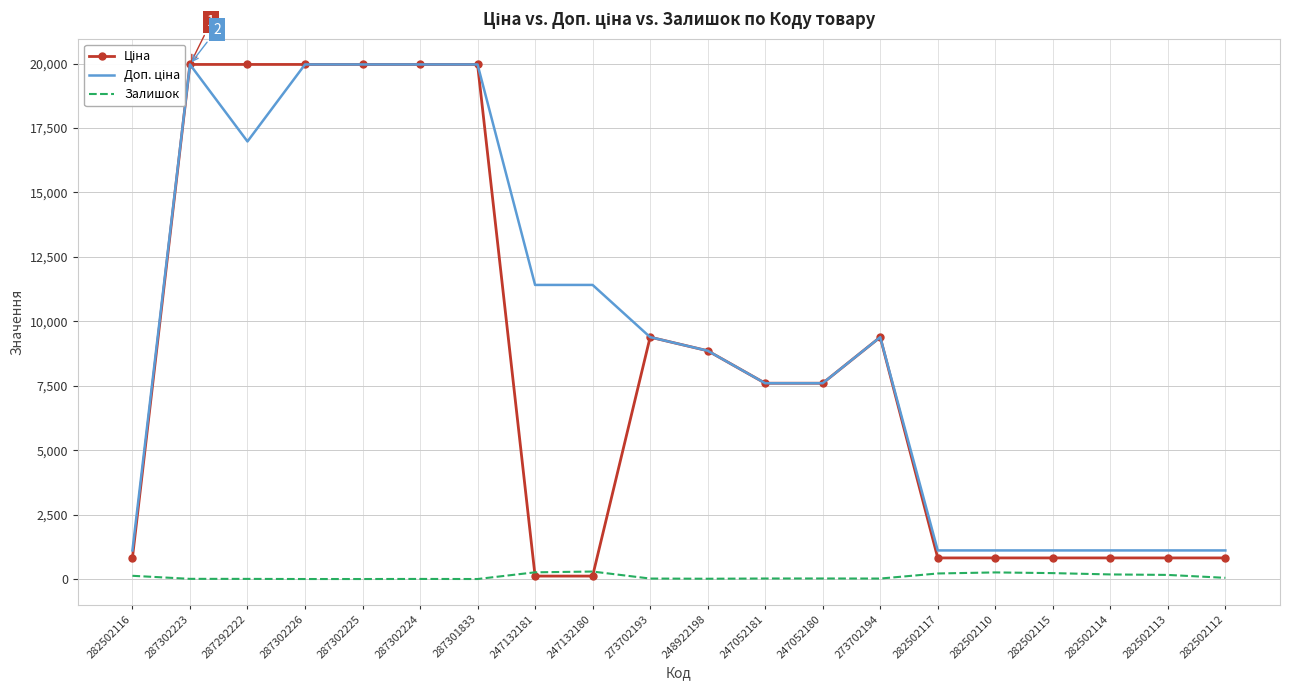

Which series has the widest spread of values?

Ціна